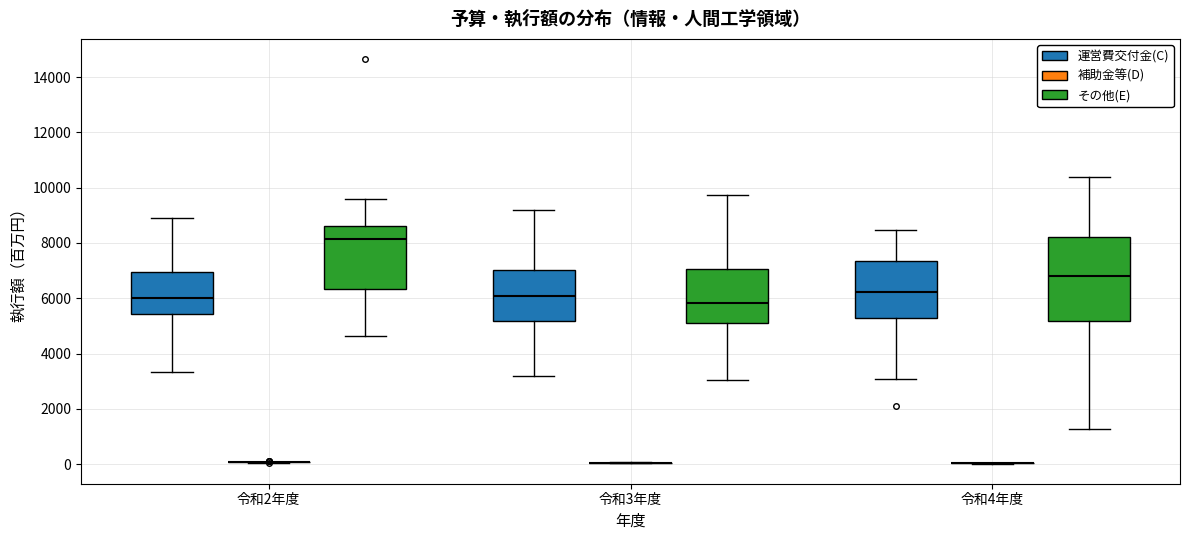

Which box is the tallest, from its lower edge to its upper edge?

令和4年度 (その他(E))